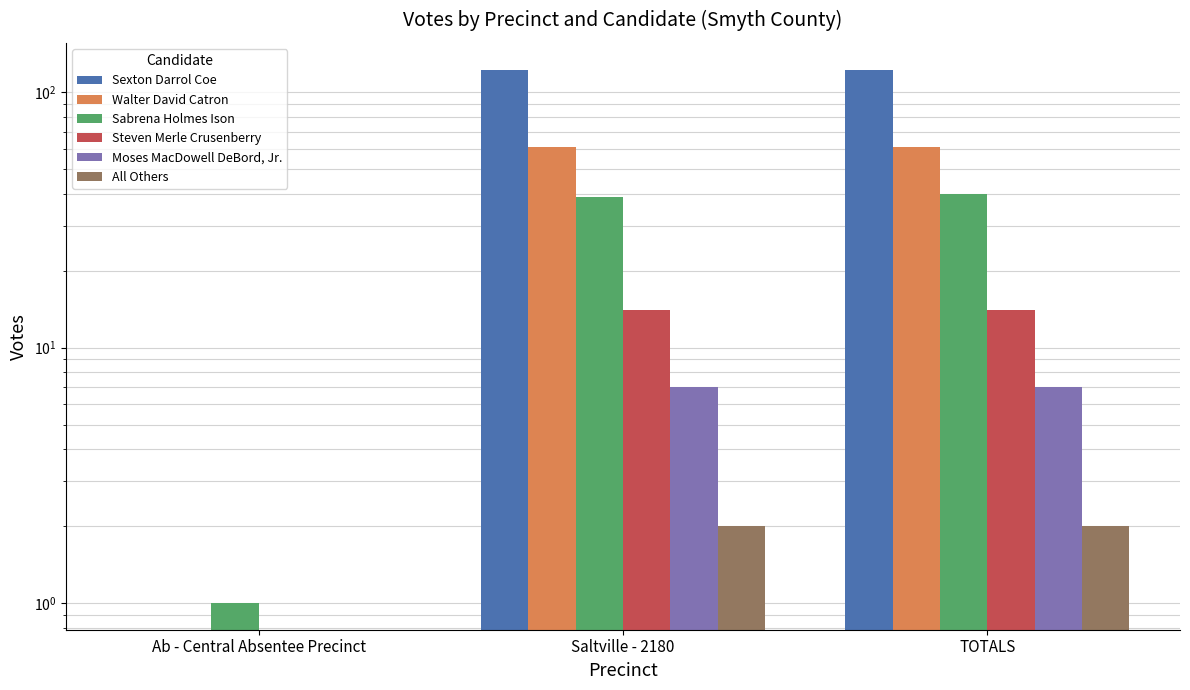

What is the sum of the Steven Merle Crusenberry values at TOTALS and Saltville - 2180?

28